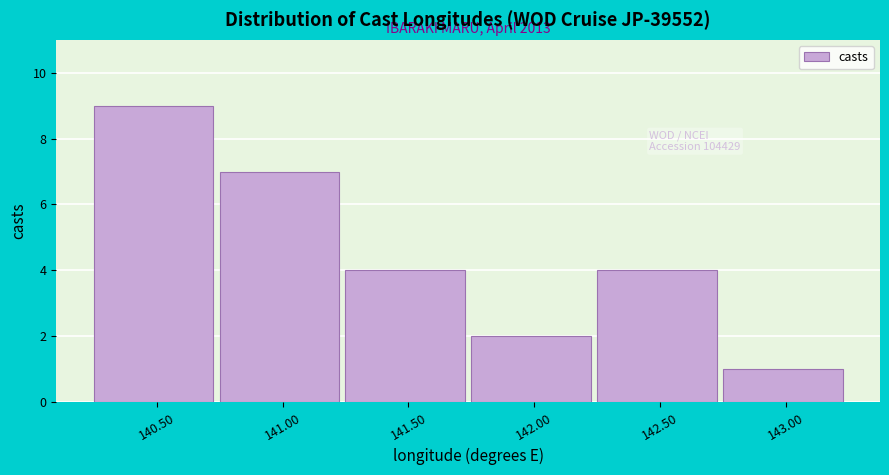

Reading right to left, extract all data points from this chart.

143.00=1	142.50=4	142.00=2	141.50=4	141.00=7	140.50=9